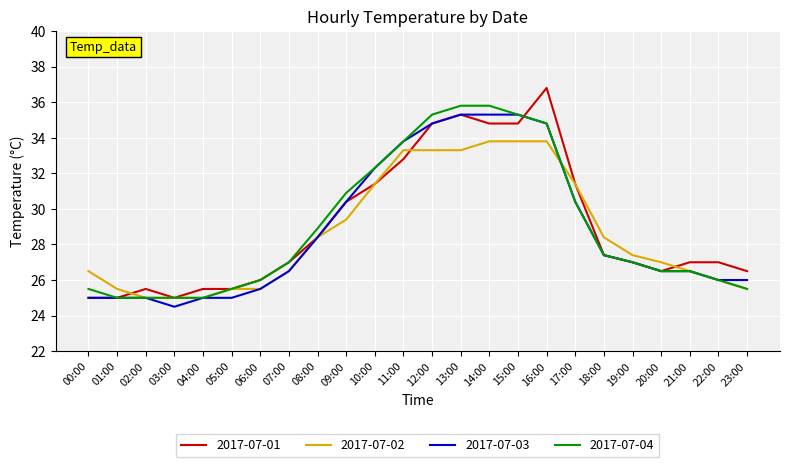

Is the value of 2017-07-01 at 21:00 greater than the value of 2017-07-03 at 18:00?

No